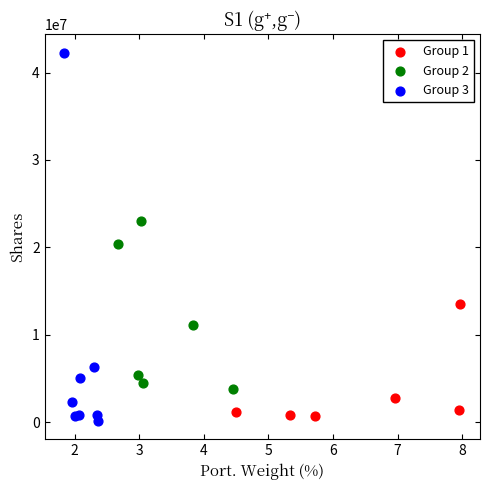

What are all the series names shown in the legend?

Group 1, Group 2, Group 3